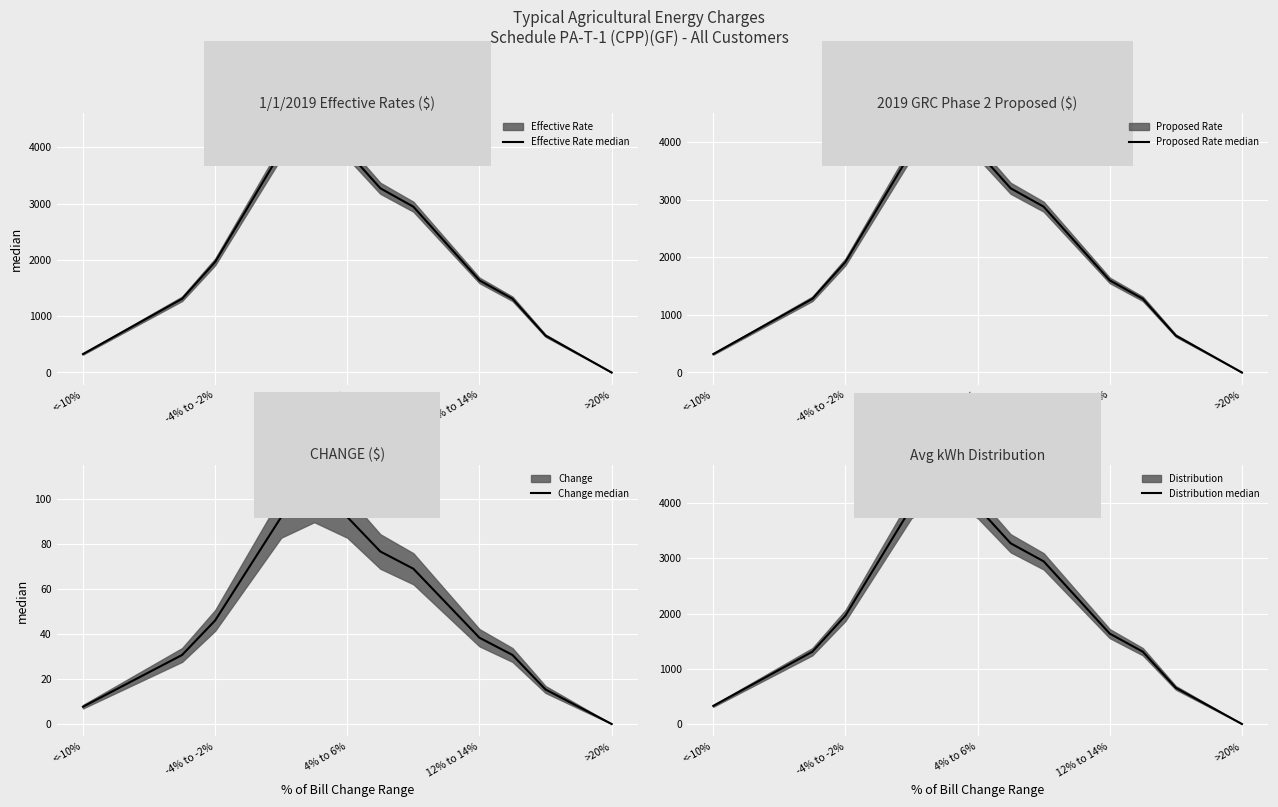

What is the spread (max minus min) of values at 5?

2875.9